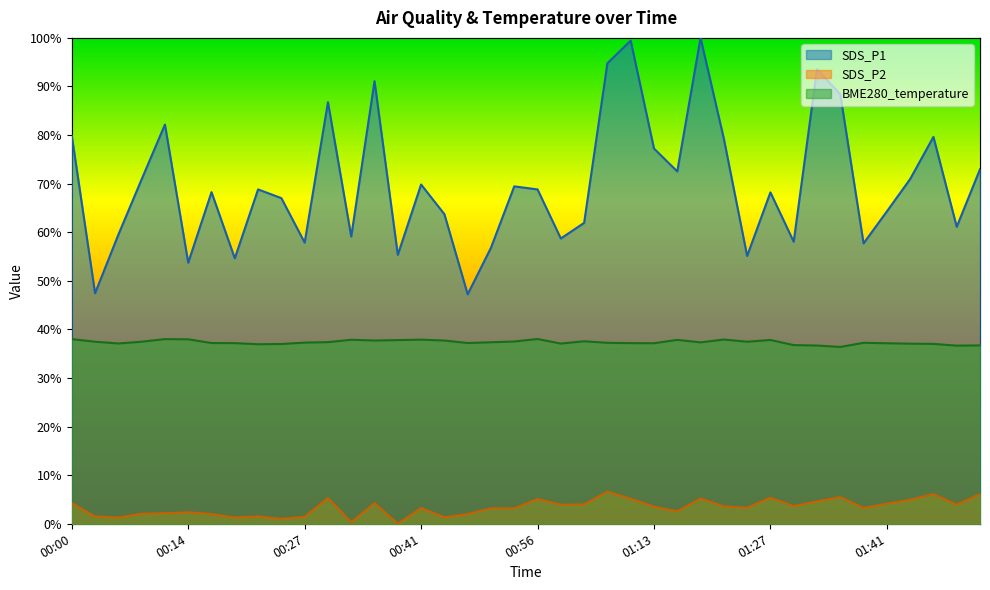

How many series are shown in this chart?

3